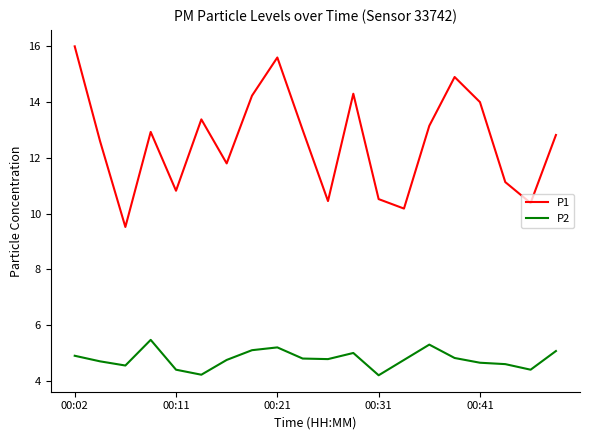

List the series in order of their overall mean, highest first.

P1, P2